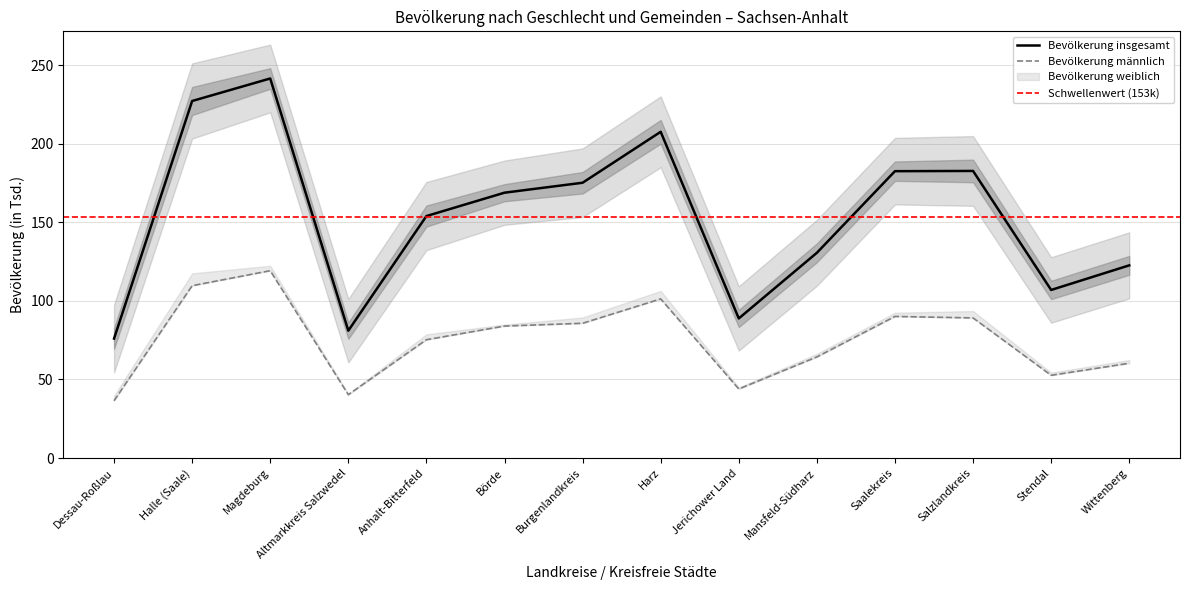

Which series has the largest range (max minus min)?

Bevölkerung insgesamt